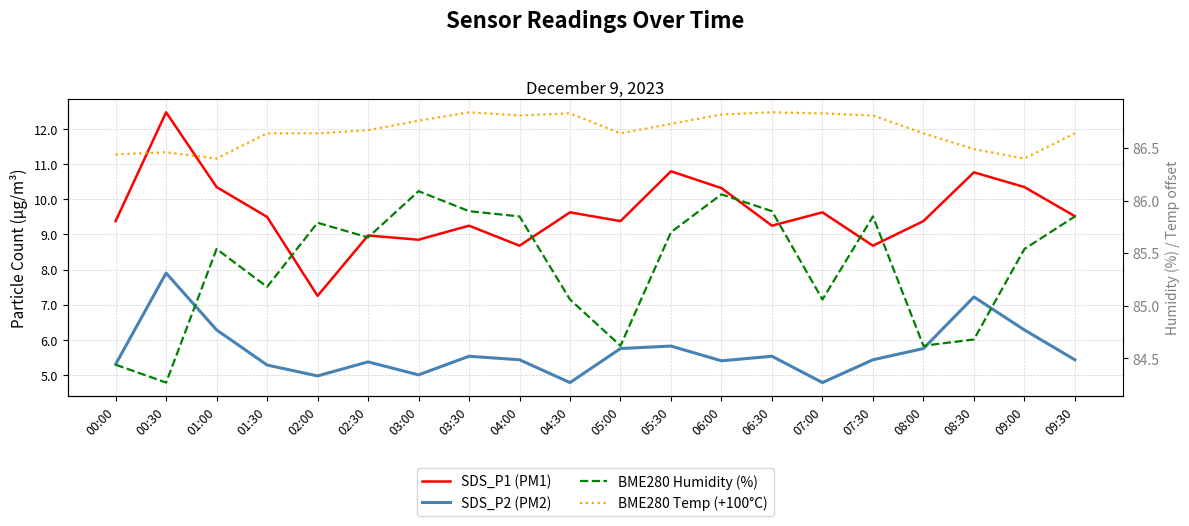

What is the difference between the second highest and second lowest values in the BME280 Temp (+100°C) series?

0.4